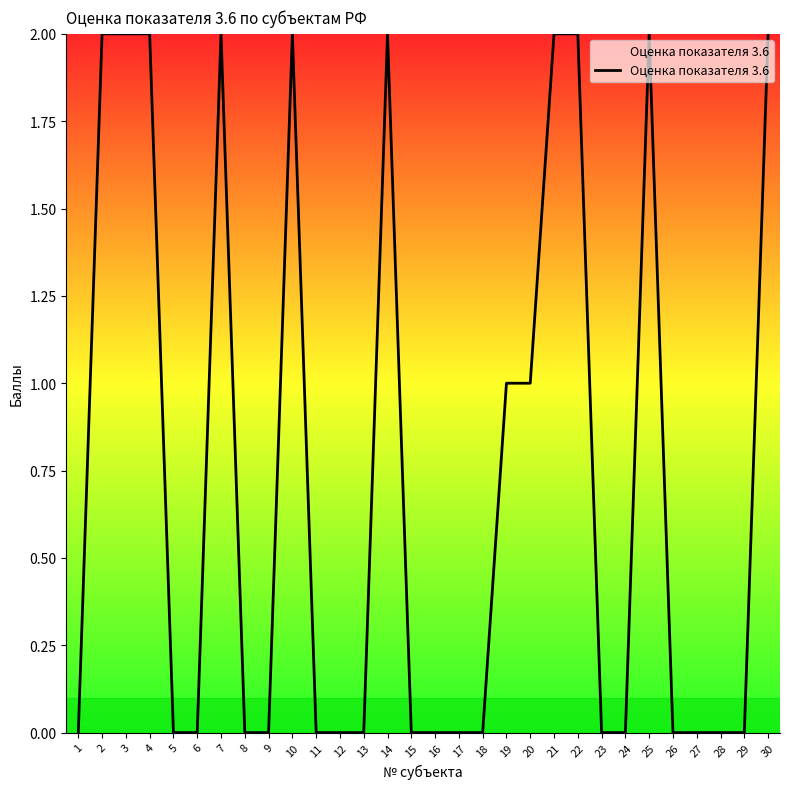

Reading left to right, extract all data points from this chart.

1=0	2=2	3=2	4=2	5=0	6=0	7=2	8=0	9=0	10=2	11=0	12=0	13=0	14=2	15=0	16=0	17=0	18=0	19=1	20=1	21=2	22=2	23=0	24=0	25=2	26=0	27=0	28=0	29=0	30=2